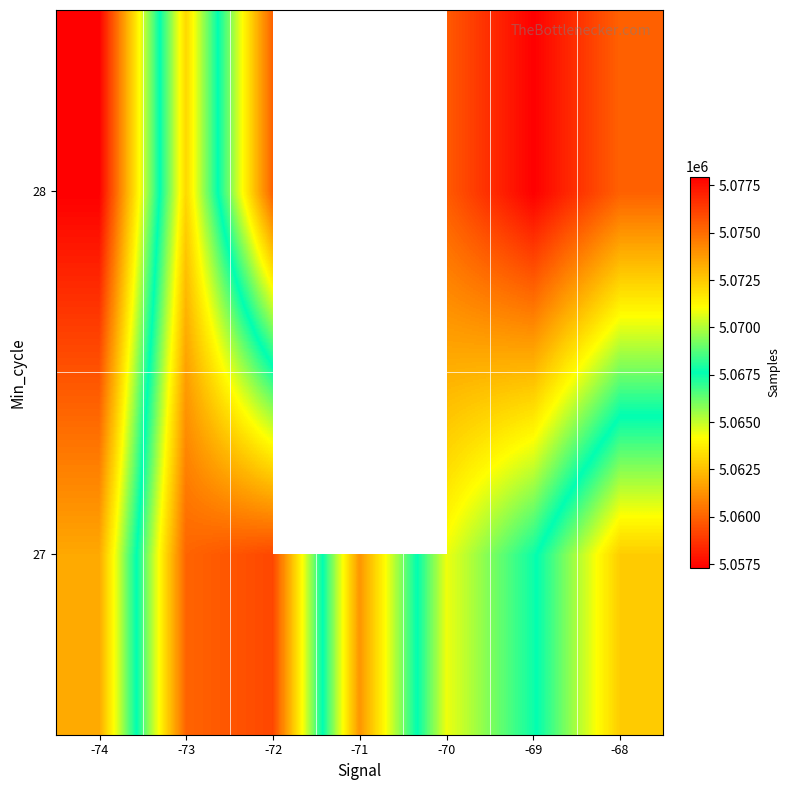

True or false: 28 has a value of 1354456.1 at -68.

False